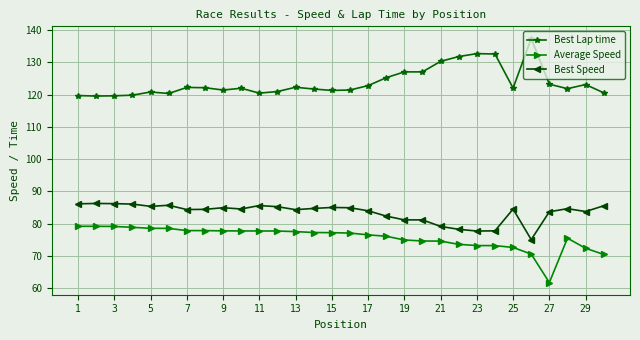

What is the maximum value shown in the chart?

137.4